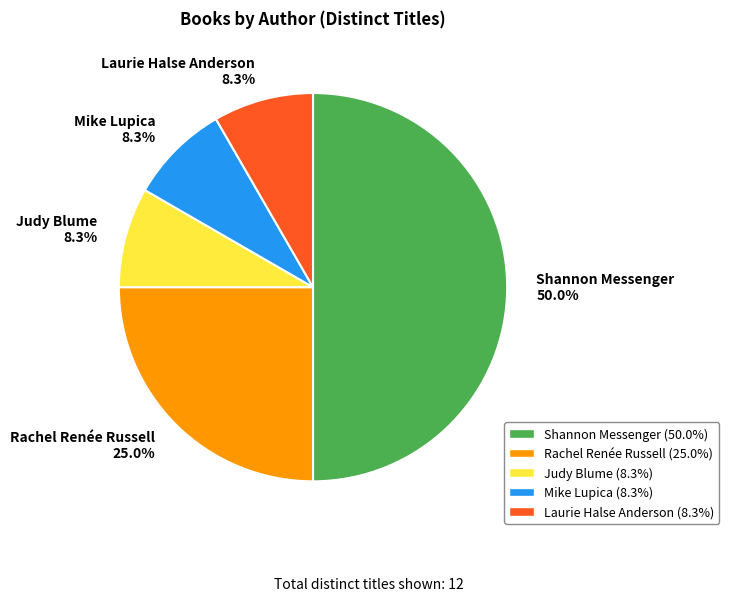

Combined, do Shannon Messenger 50.0% and Rachel Renée Russell 25.0% account for over 50%?

Yes